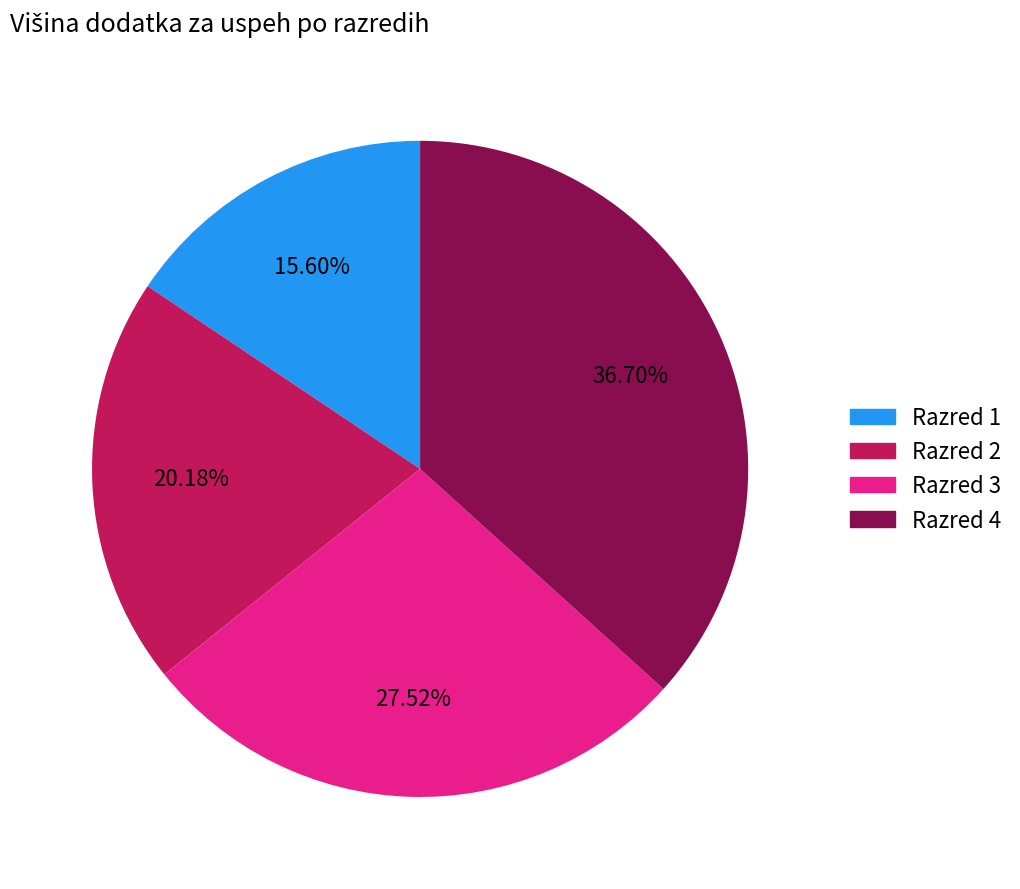

Approximately how many times larger is the value at Razred 2 compared to Razred 3?

0.7